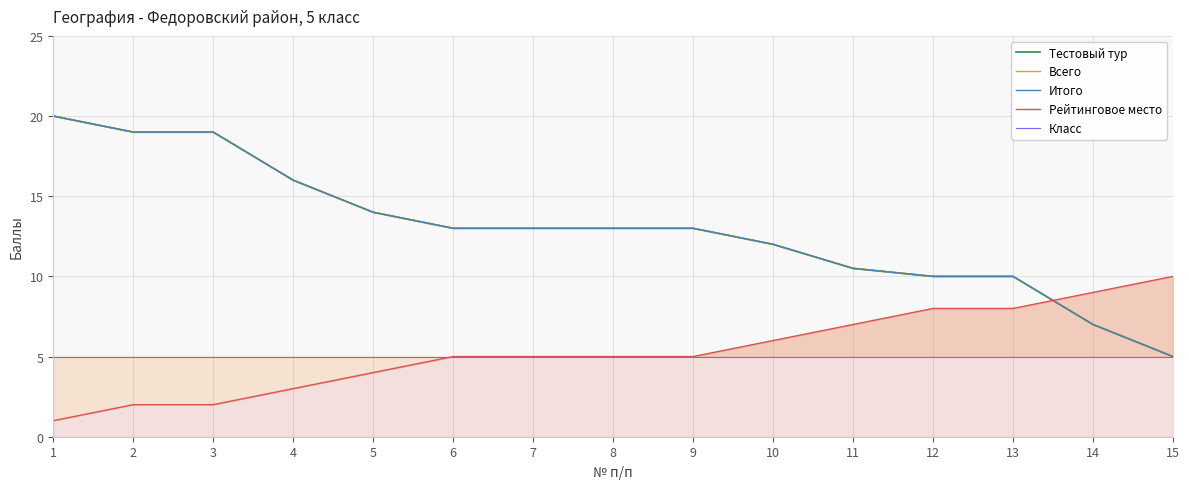

How many lines are shown in the chart?

5